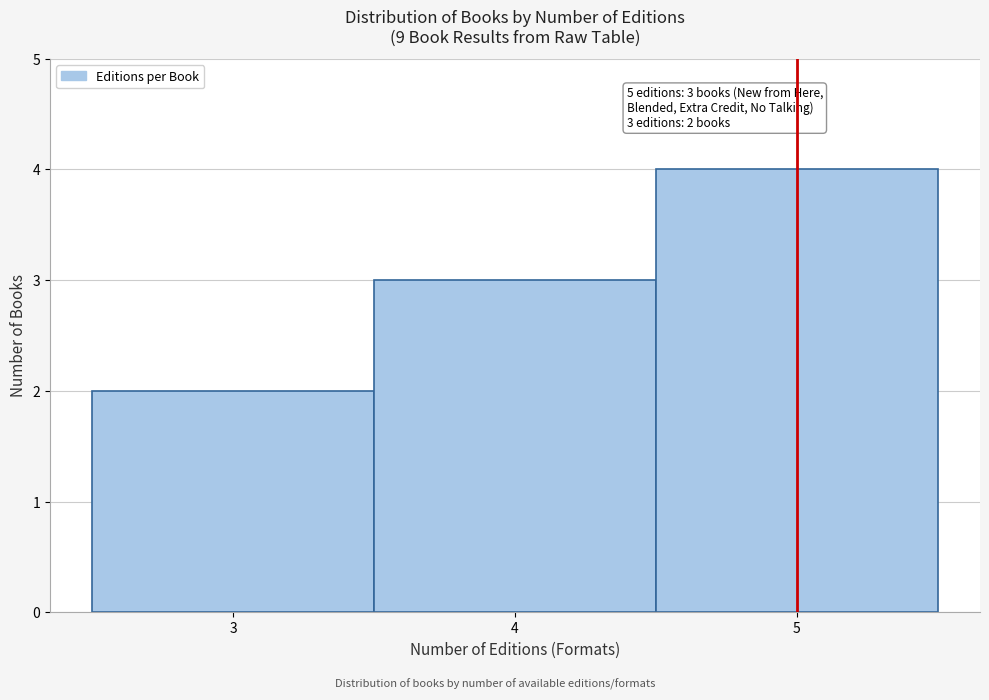

Over which range of the x-axis is the bar tallest?

4.5 to 5.5